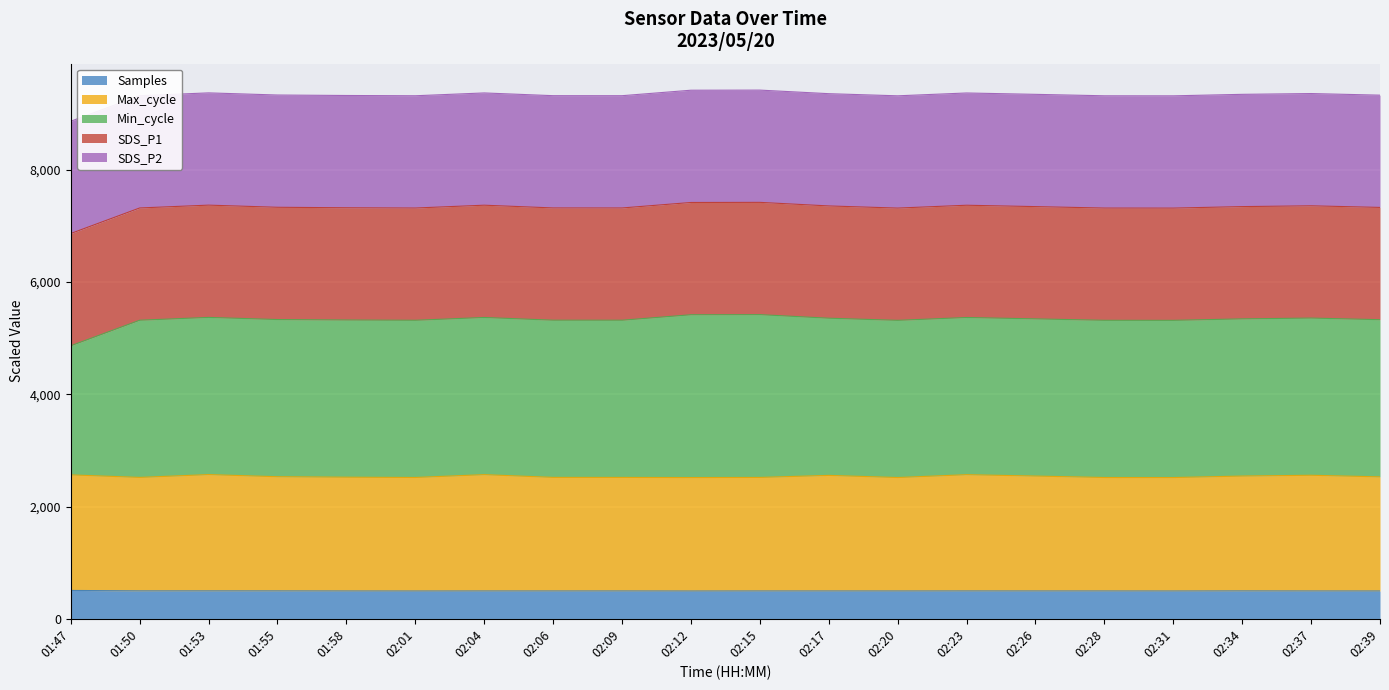

What is the sum of all Samples values?

9925.1